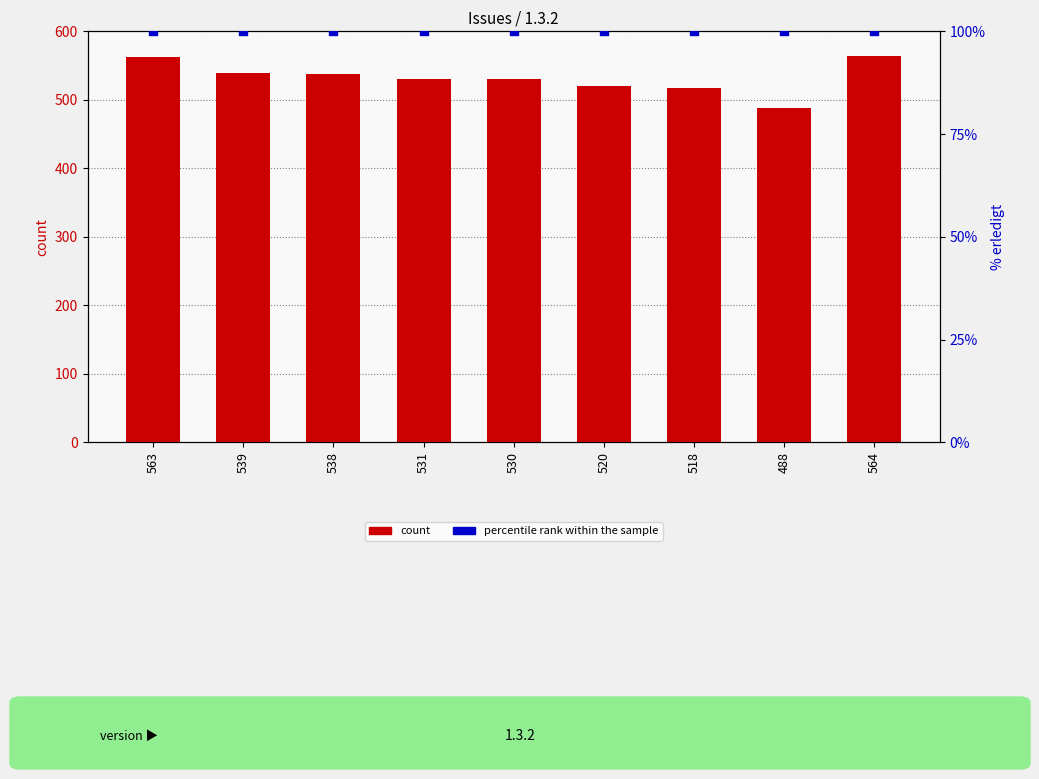

What are all the series names shown in the legend?

count, percentile rank within the sample